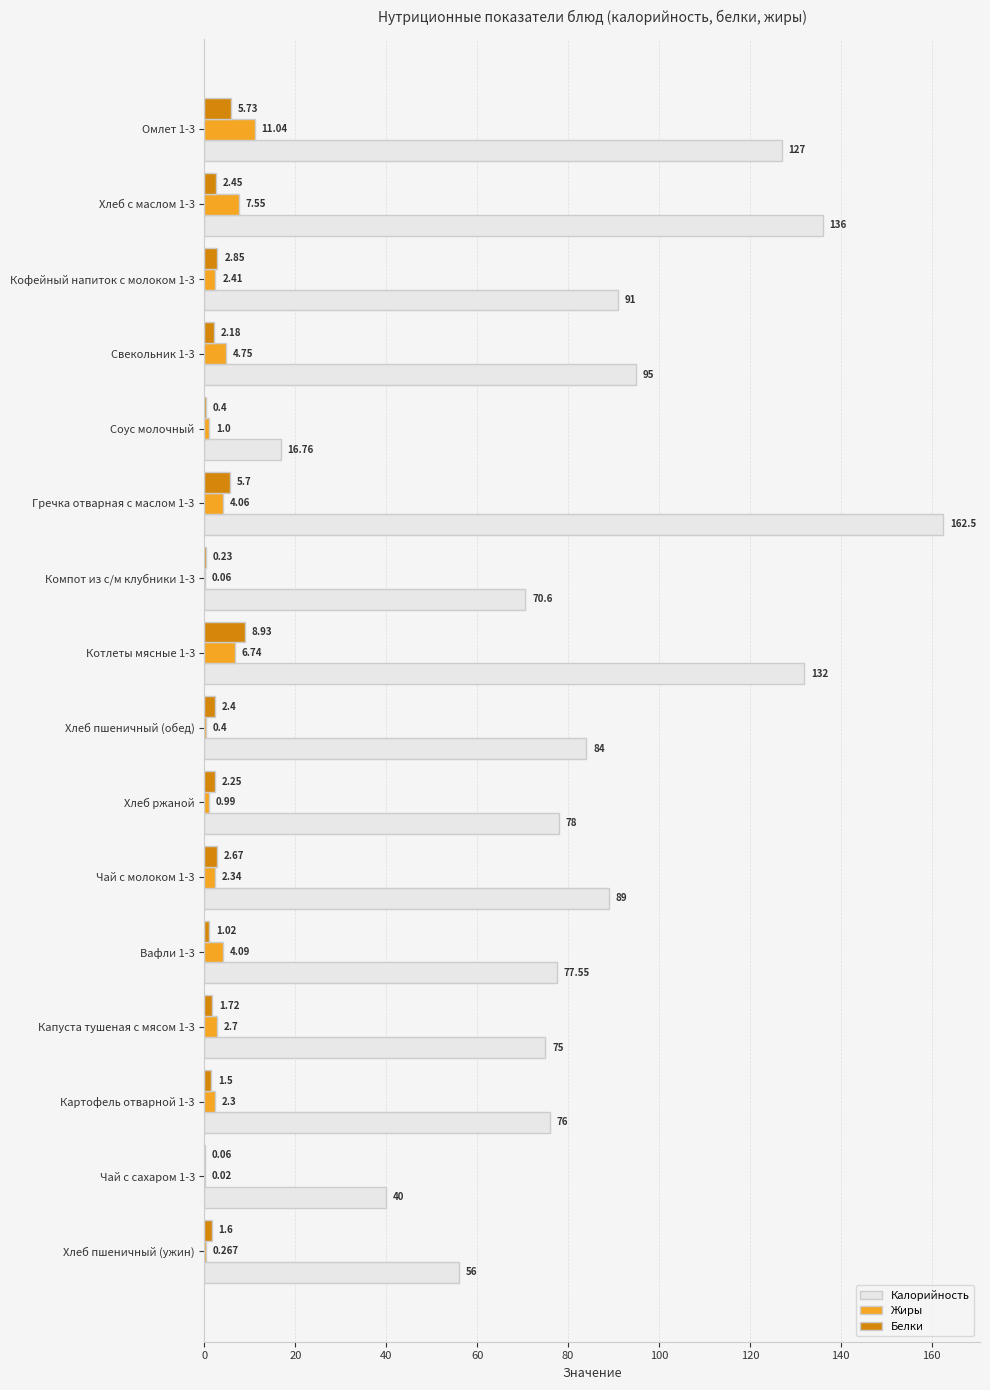

Which series has the largest total across all categories?

Калорийность